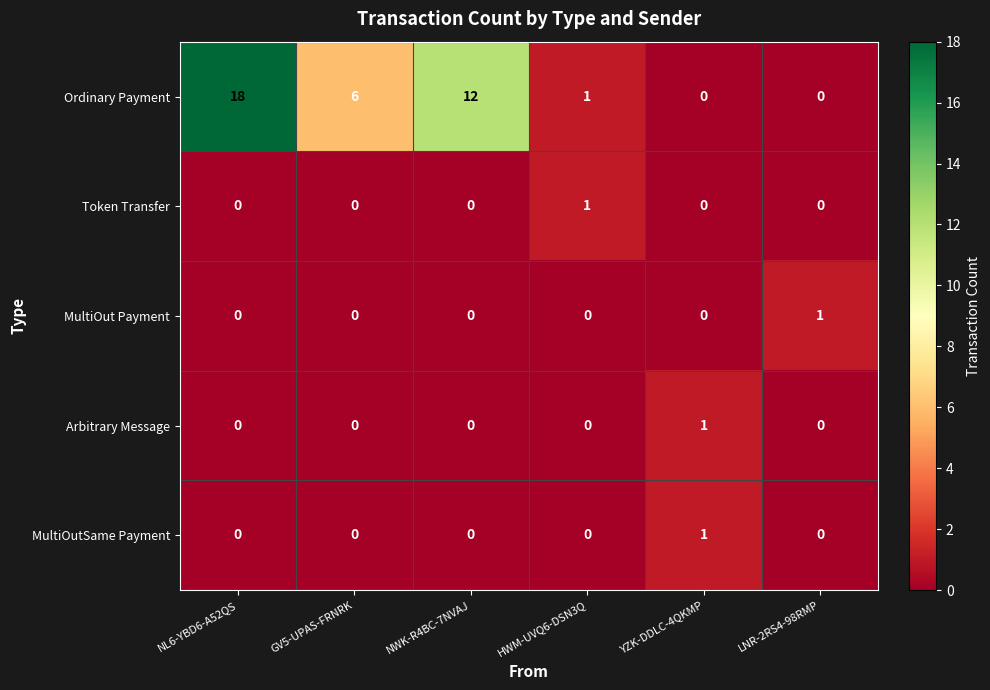

Where is Ordinary Payment nearest to the value 9?

GV5-UPAS-FRNRK